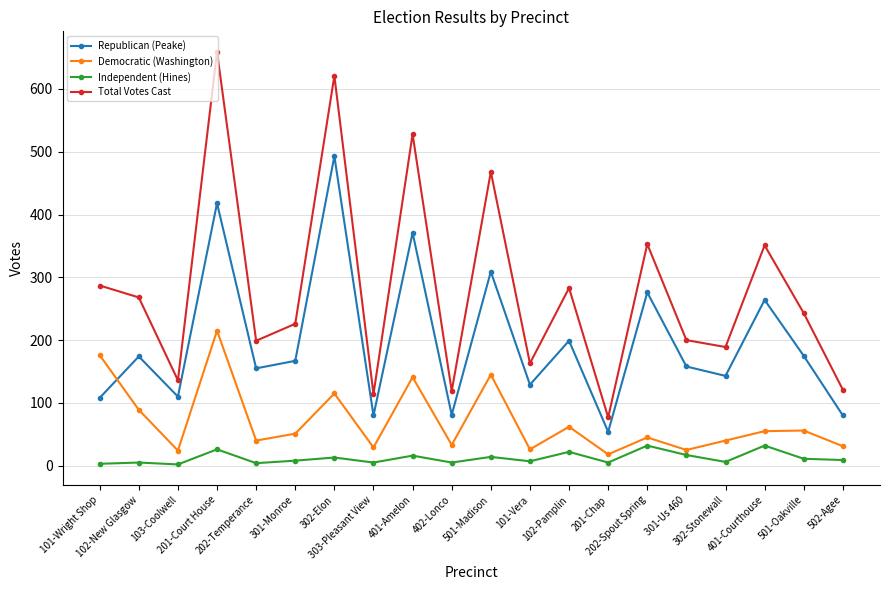

The value of Democratic (Washington) at 102-New Glasgow is 89. True or false?

True